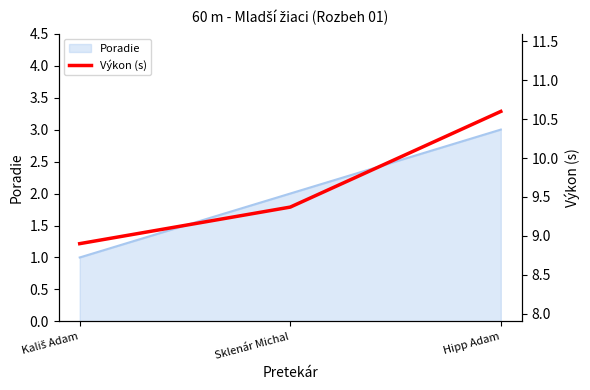

What is the label of the 2nd point from the right?

Sklenár Michal